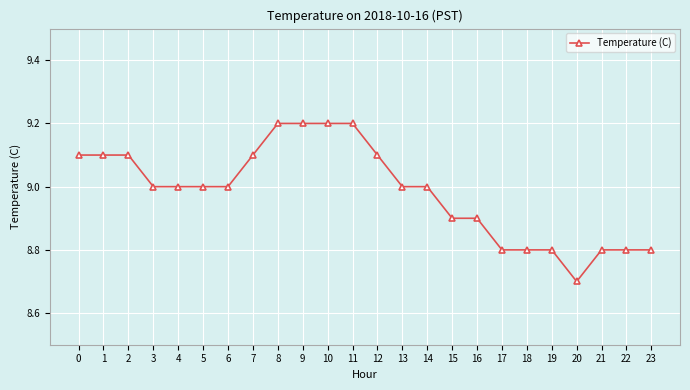

Reading left to right, what are all the values shown in this chart?

0=9.1	1=9.1	2=9.1	3=9.0	4=9.0	5=9.0	6=9.0	7=9.1	8=9.2	9=9.2	10=9.2	11=9.2	12=9.1	13=9.0	14=9.0	15=8.9	16=8.9	17=8.8	18=8.8	19=8.8	20=8.7	21=8.8	22=8.8	23=8.8